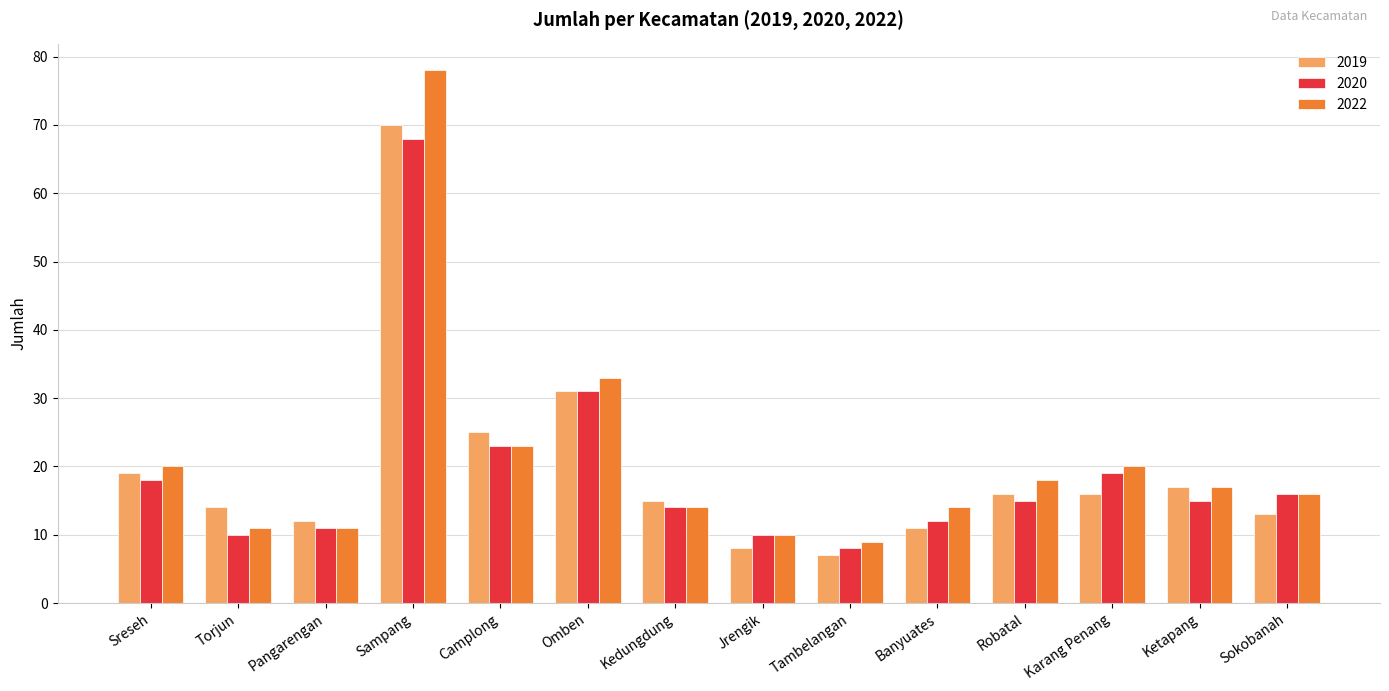

Where does the 2019 series first go above 16?

Sreseh